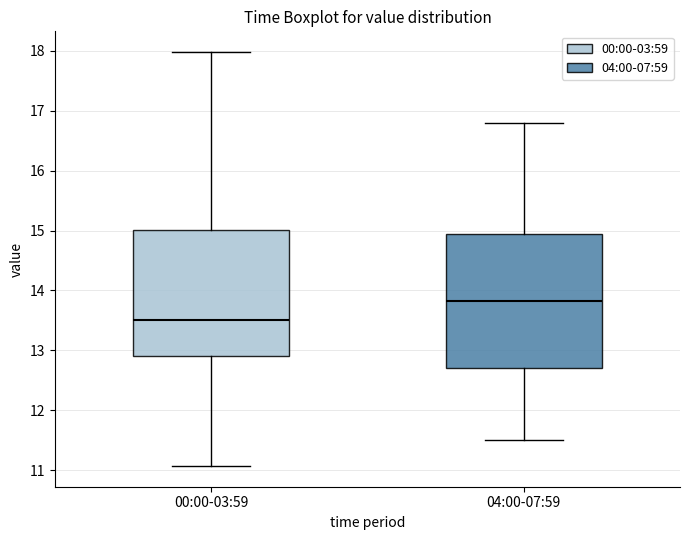

Where is the upper edge of the box for 04:00-07:59 on the y-axis? The values are not printed on the chart, so give them approximately, as read against the axis.

15.0